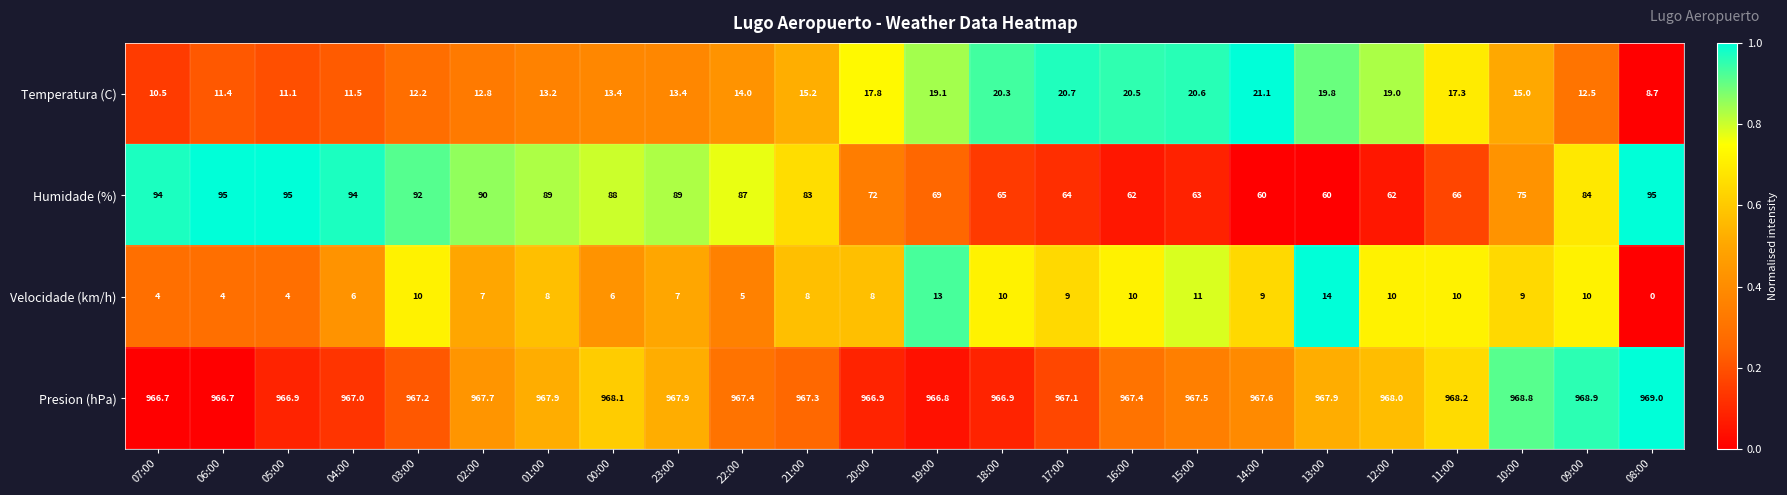

At how many categories does at least one series exceed 351?

24